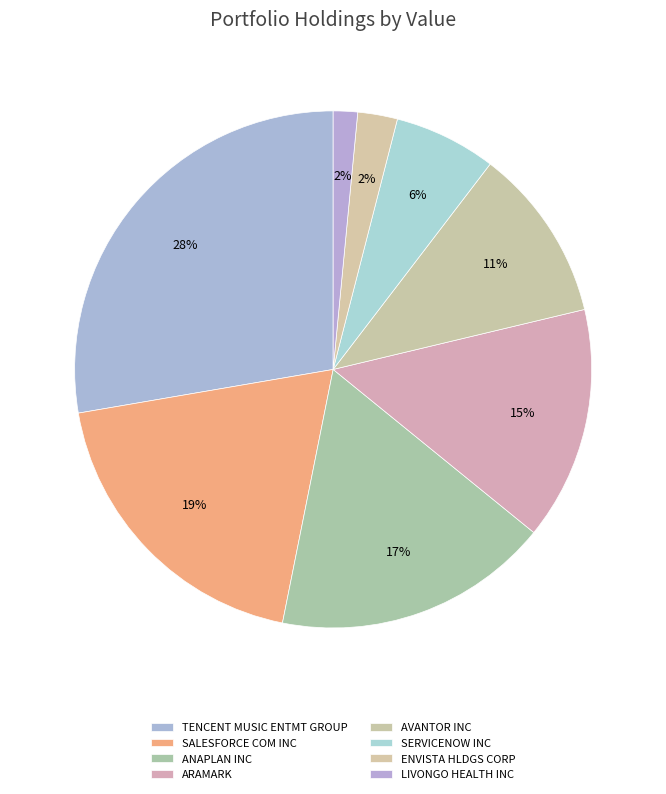

Count the number of slices in the pie.

8